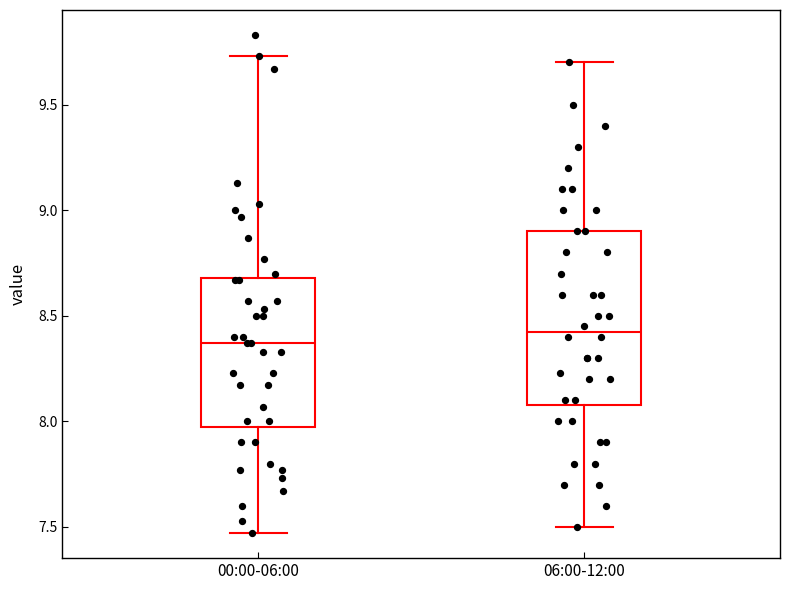

Which box is the tallest, from its lower edge to its upper edge?

06:00-12:00